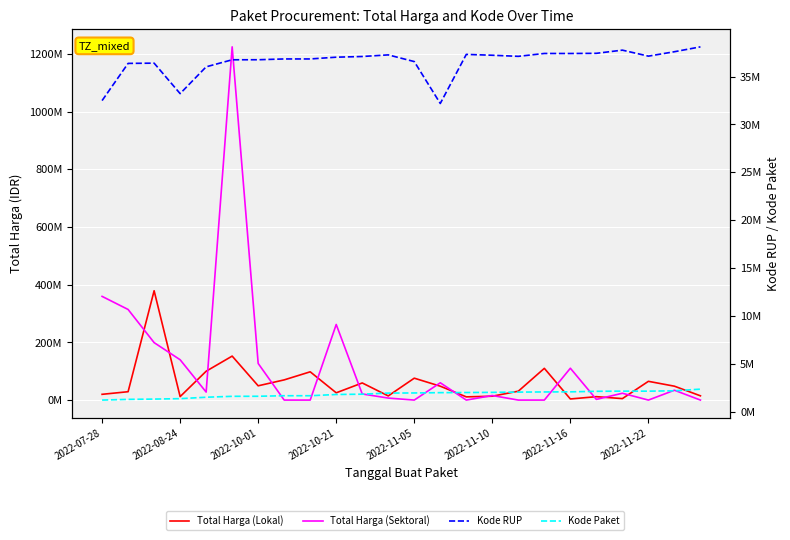

What is the approximate value of Kode Paket at 2022-10-01?

1602603